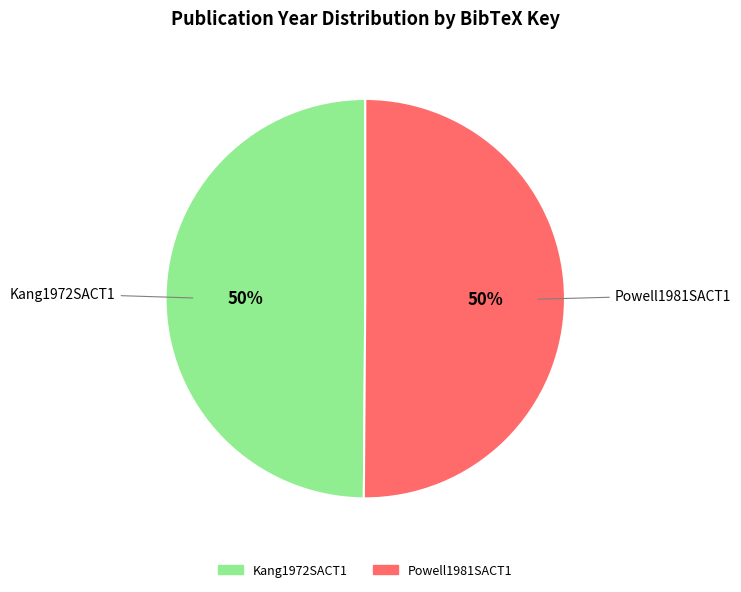

Do Powell1981SACT1 and Kang1972SACT1 together represent more than half of the pie?

Yes